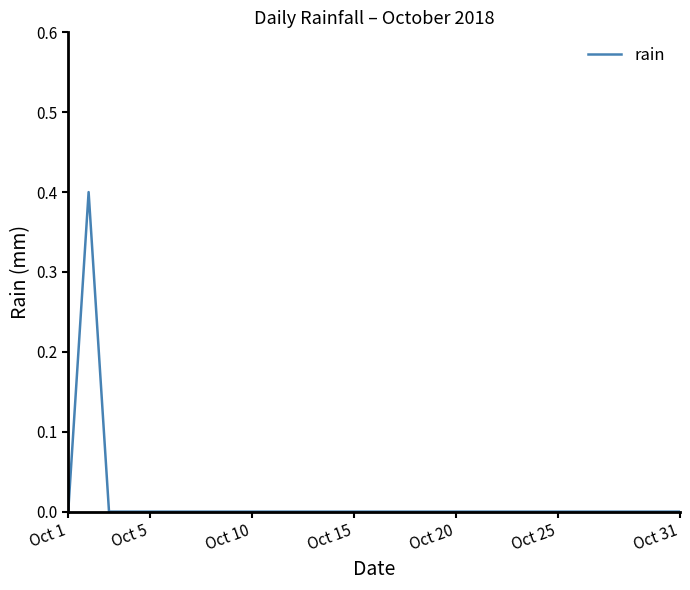

What is the maximum value shown in the chart?

0.4